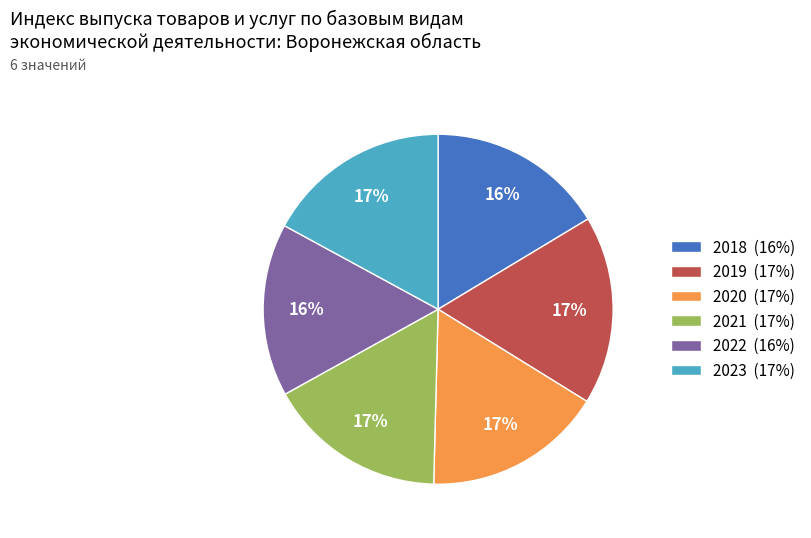

Count the number of slices in the pie.

6